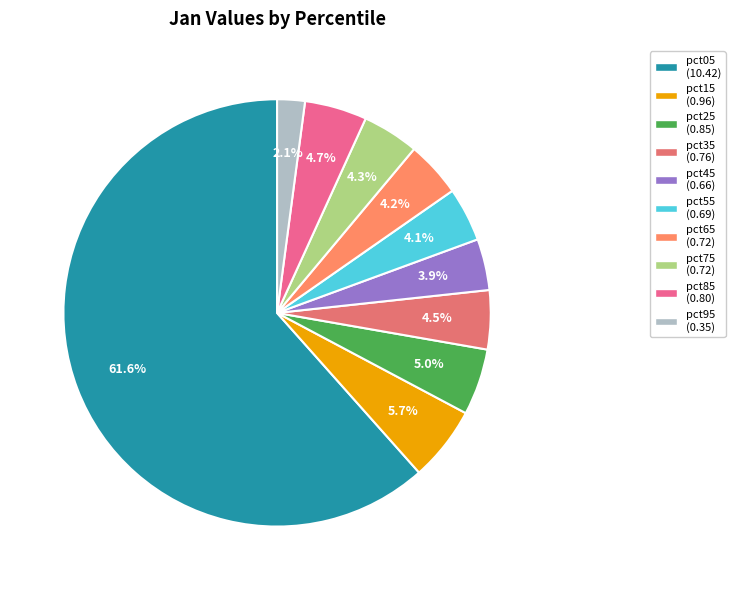

To the nearest percent, what is the difference between the largest and smallest slice percentages?

59%